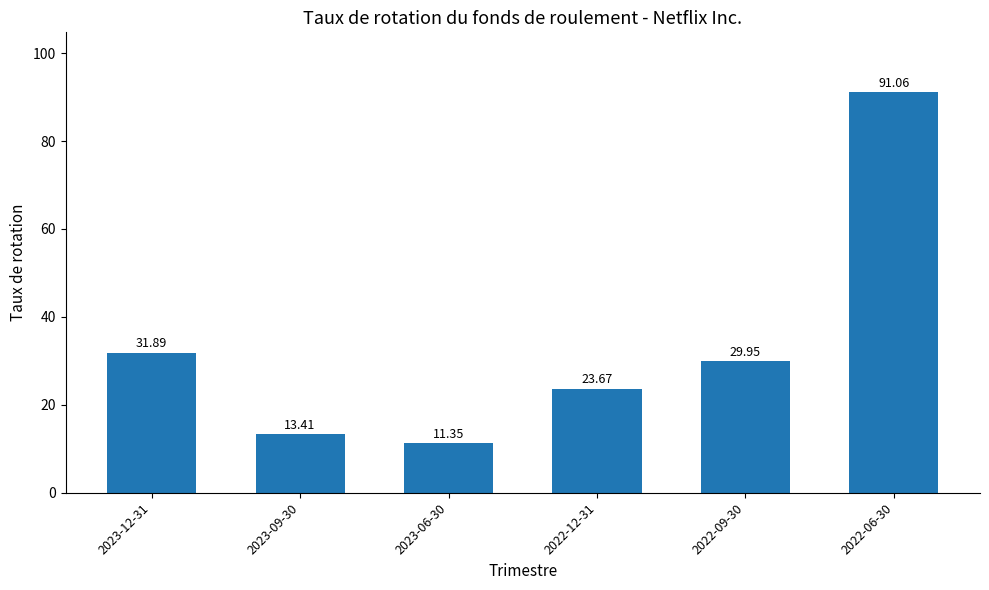

Which label corresponds to the largest value in the chart?

2022-06-30